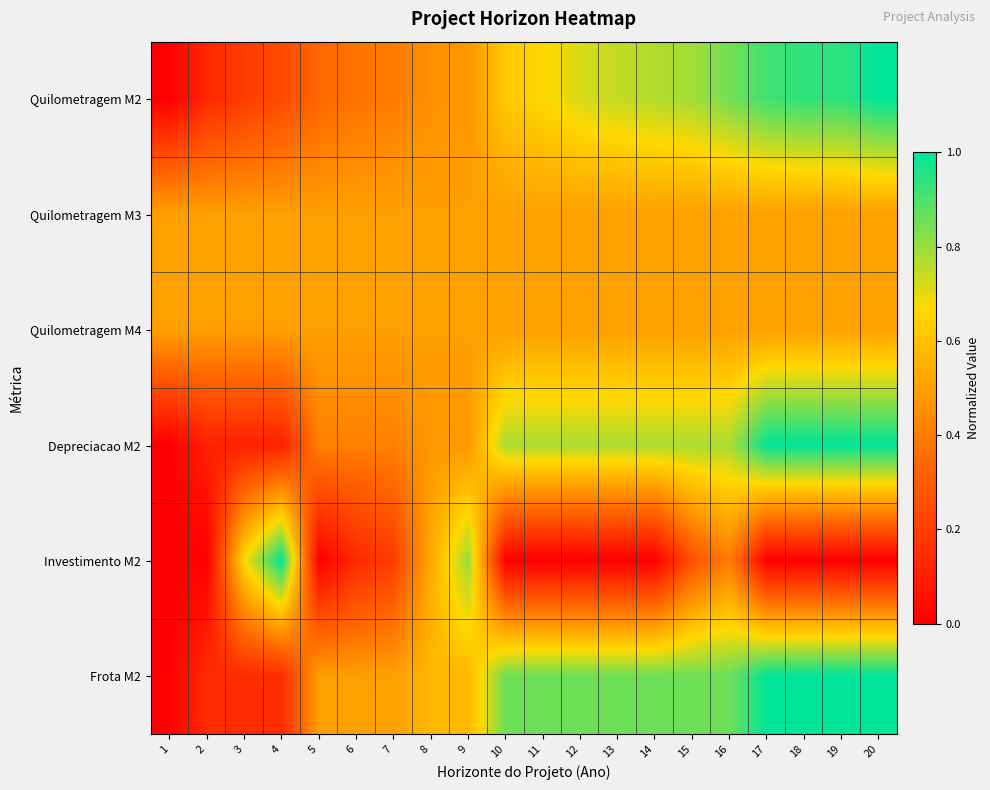

Rank the series by their maximum value, from highest to lowest.

Quilometragem M2, Depreciacao M2, Investimento M2, Frota M2, Quilometragem M3, Quilometragem M4